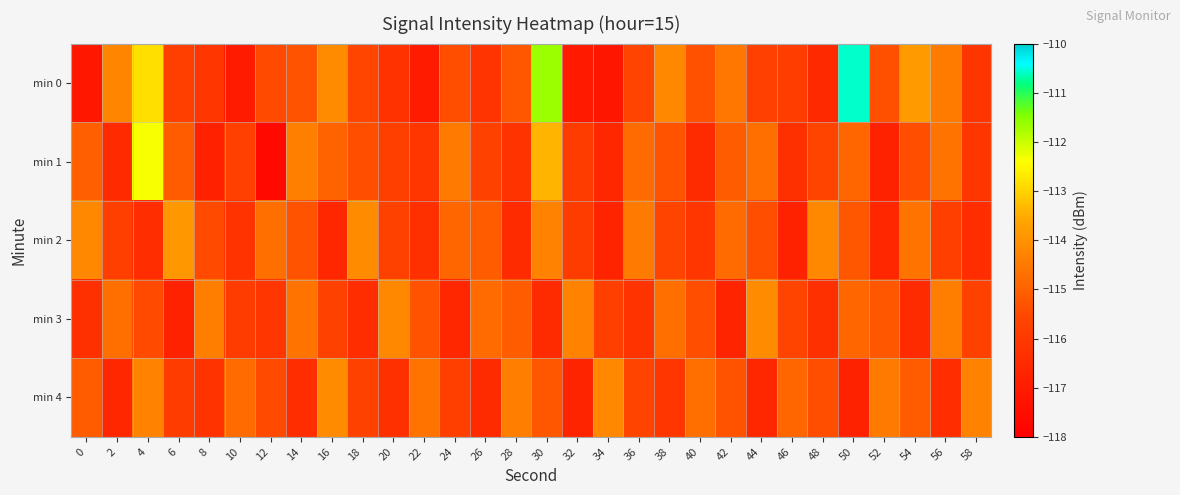

What is the total value across all series at 16?

-575.5